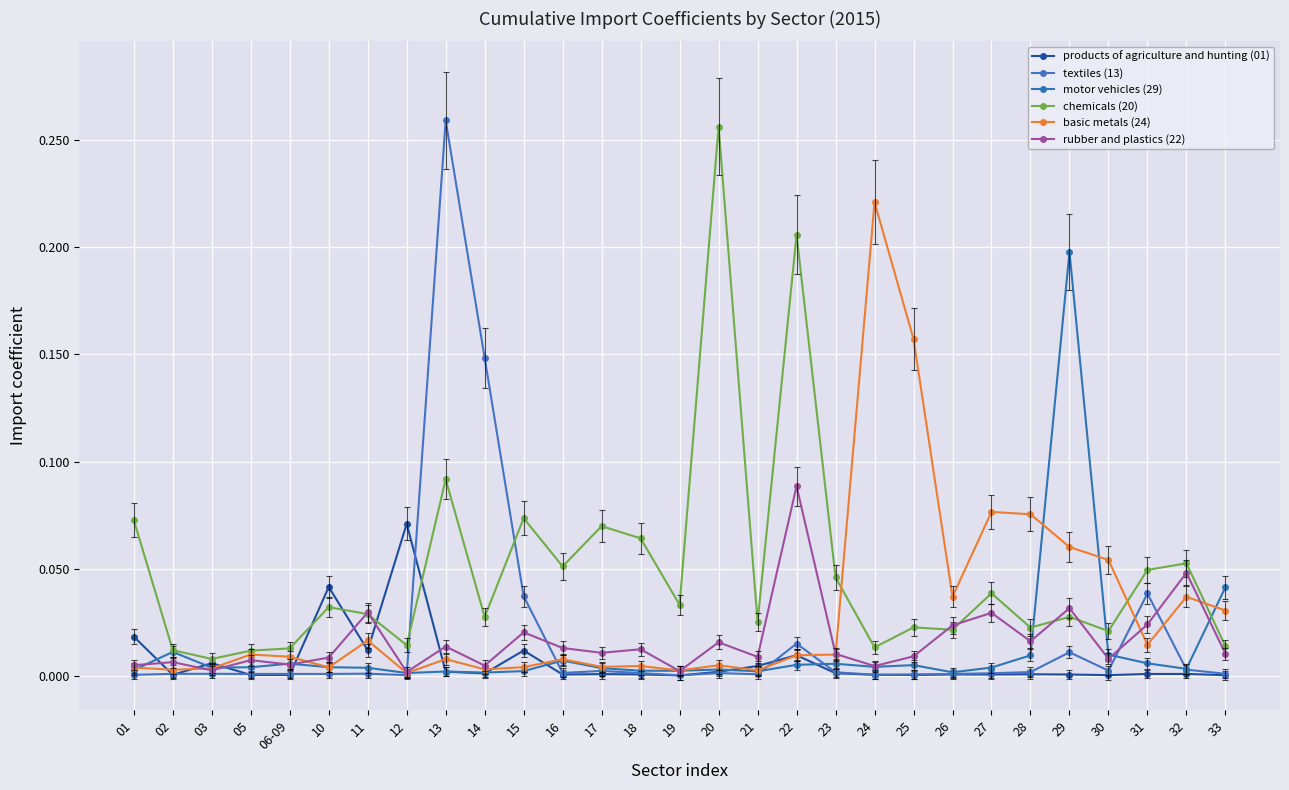

The value of rubber and plastics (22) at 33 is 0.0. True or false?

True